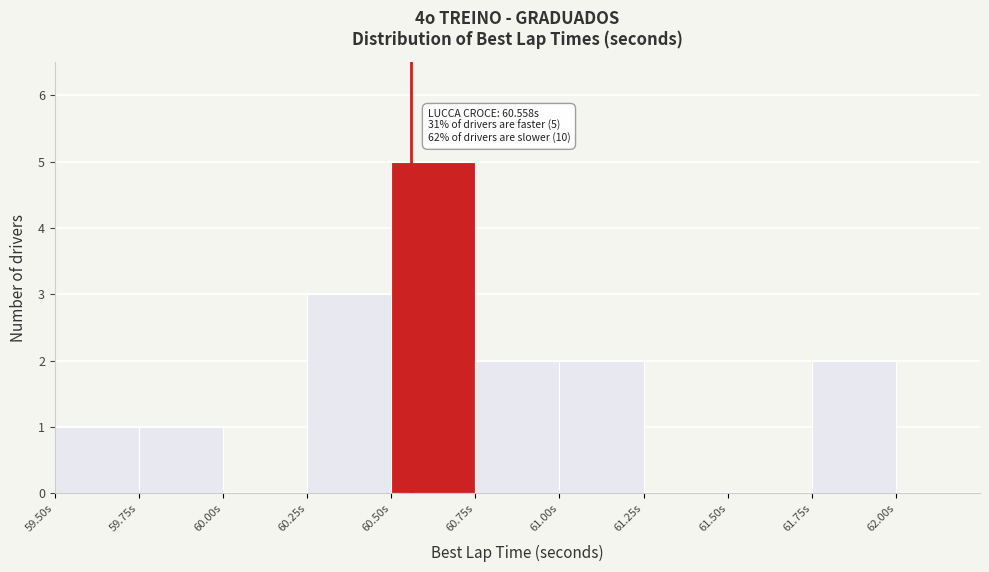

Which range on the x-axis has the tallest bar?

60.50 to 60.75